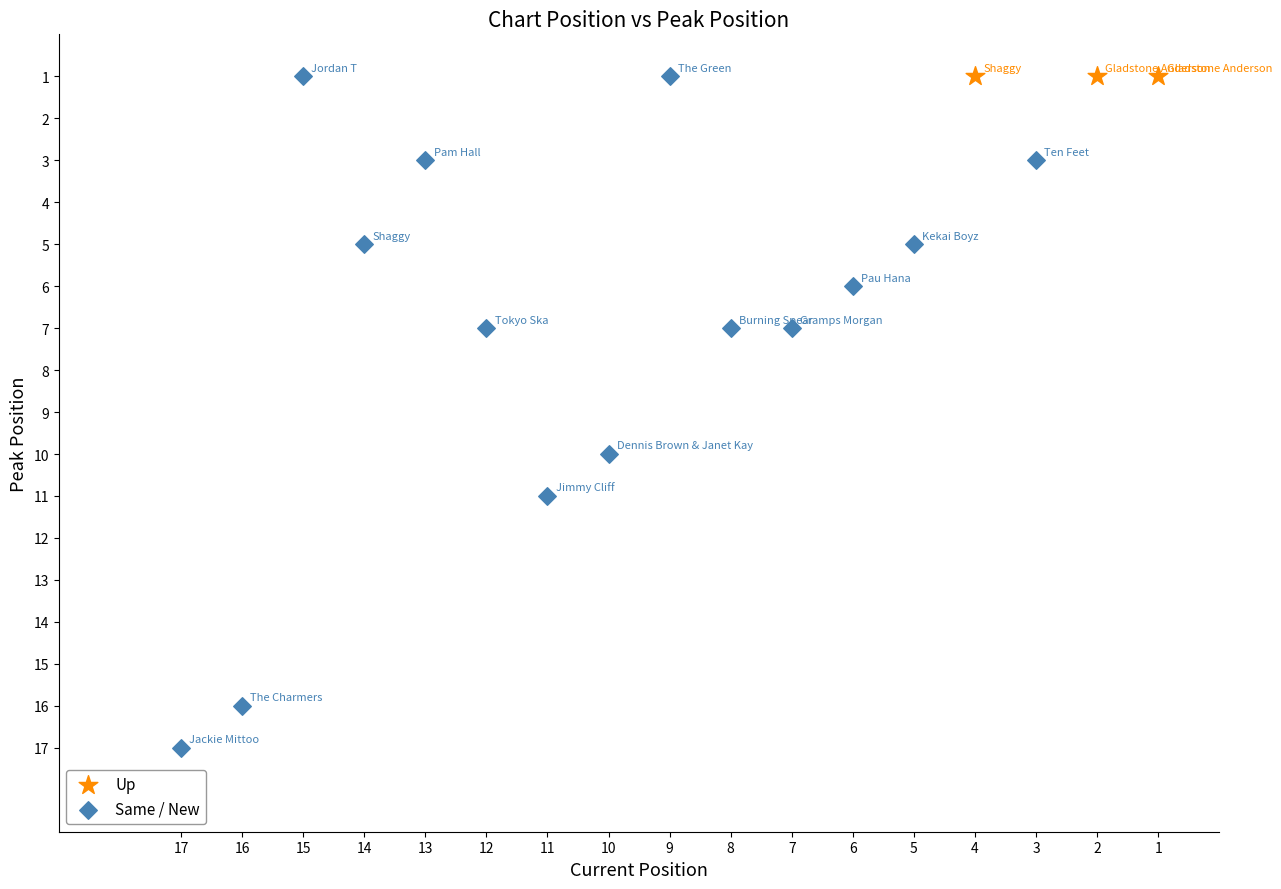

Which series contains the highest Y value?

Same / New